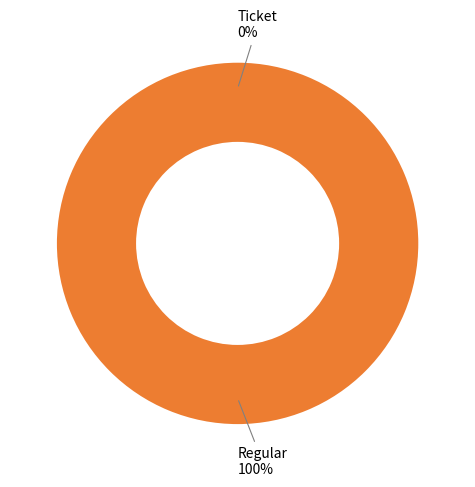

To the nearest percent, what percentage of the pie is Regular?

100%